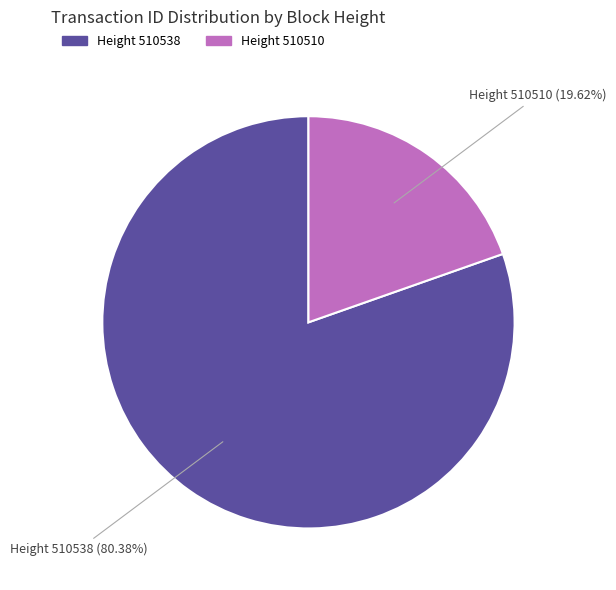

Between Height 510510 and Height 510538, which is larger?

Height 510538